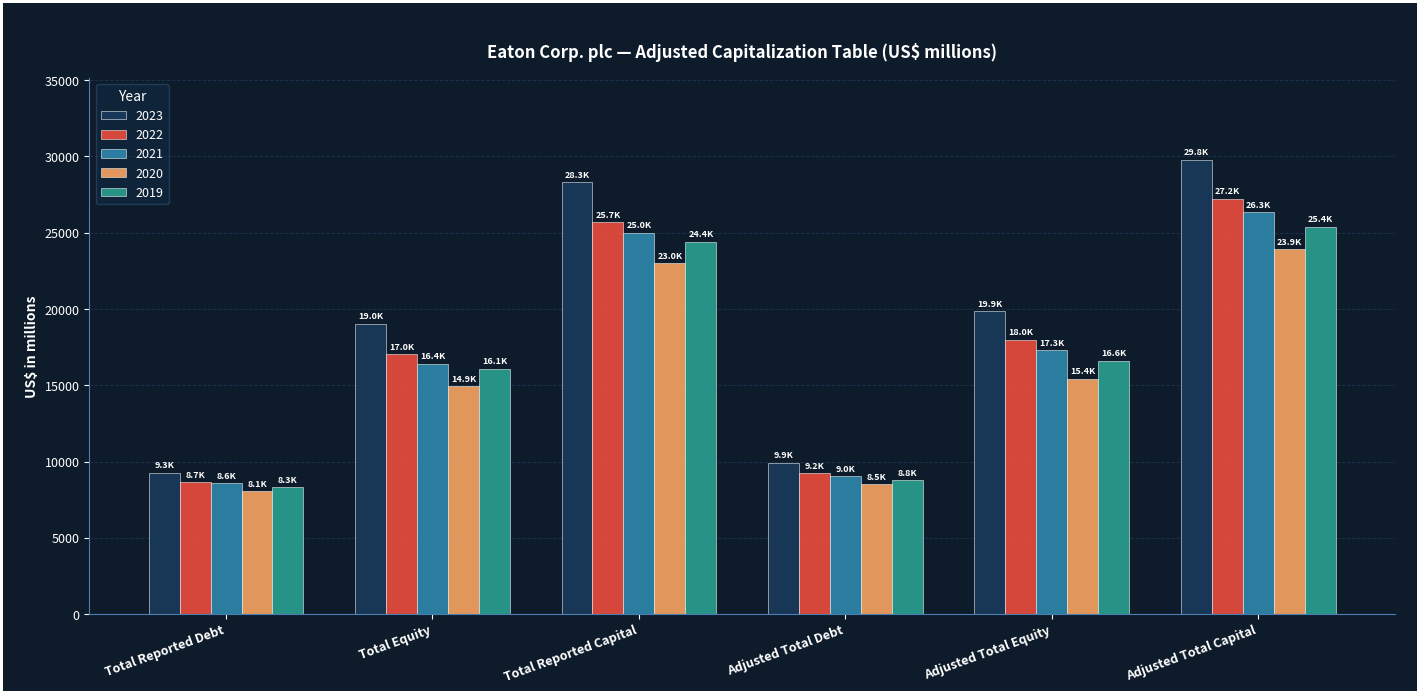

Which series has the largest total across all categories?

2023